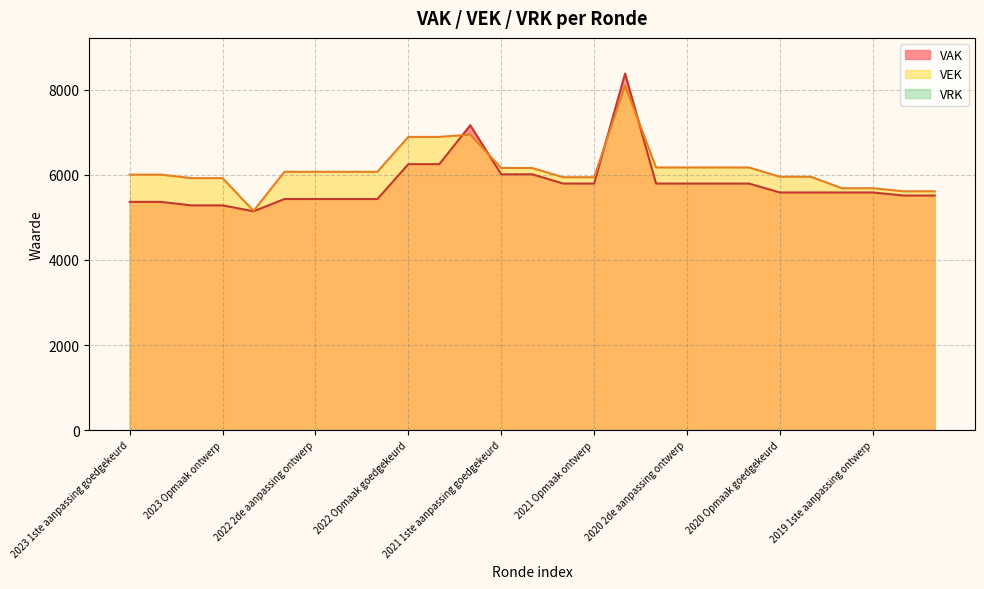

What is the greatest value displayed?

8384